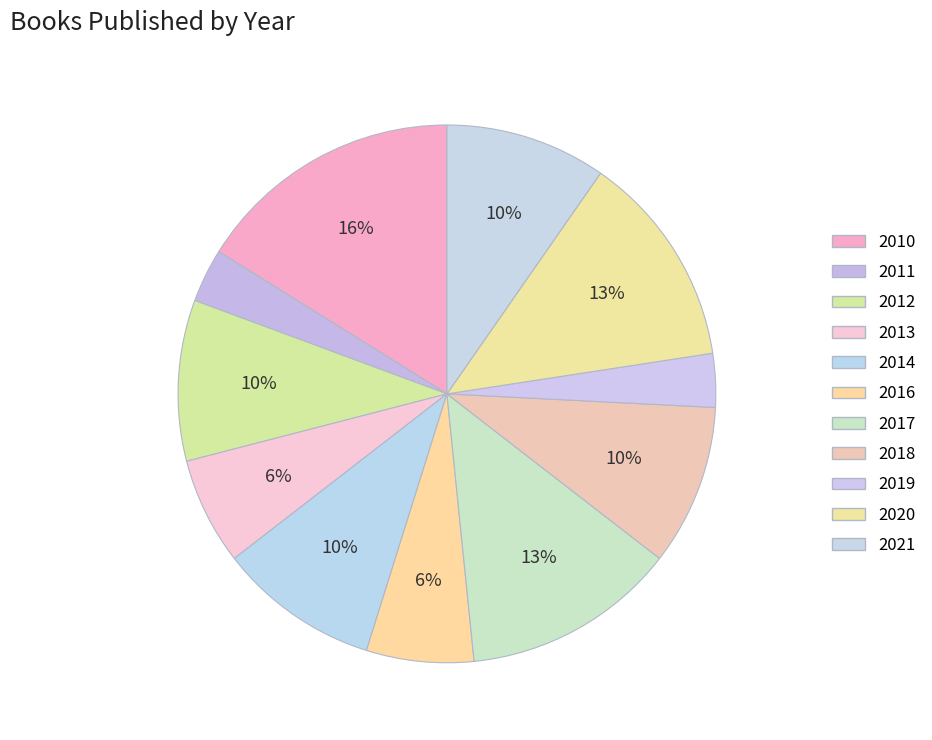

How many slices are in this pie chart?

11